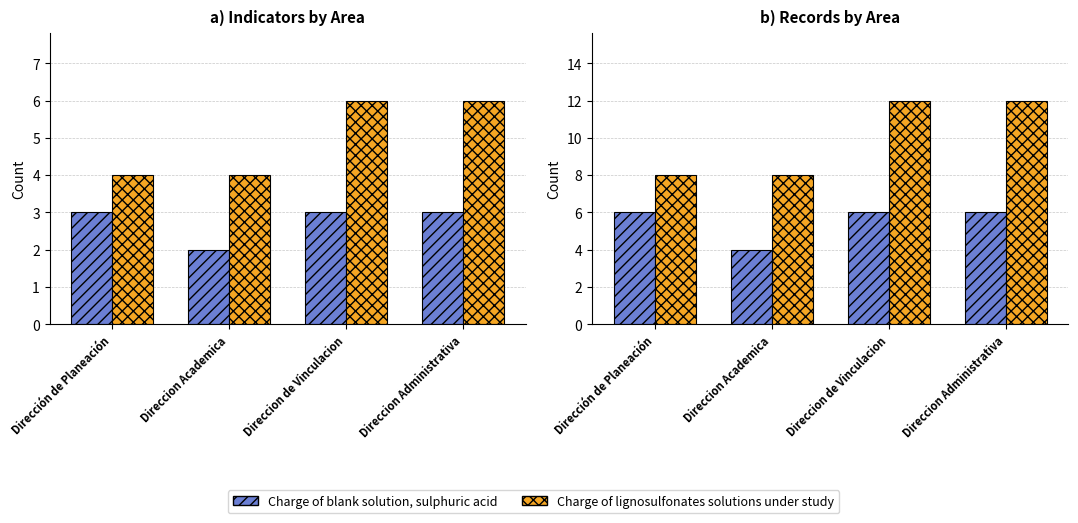

Is it true that Charge of lignosulfonates solutions under study equals 8 at Direccion Academica?

True